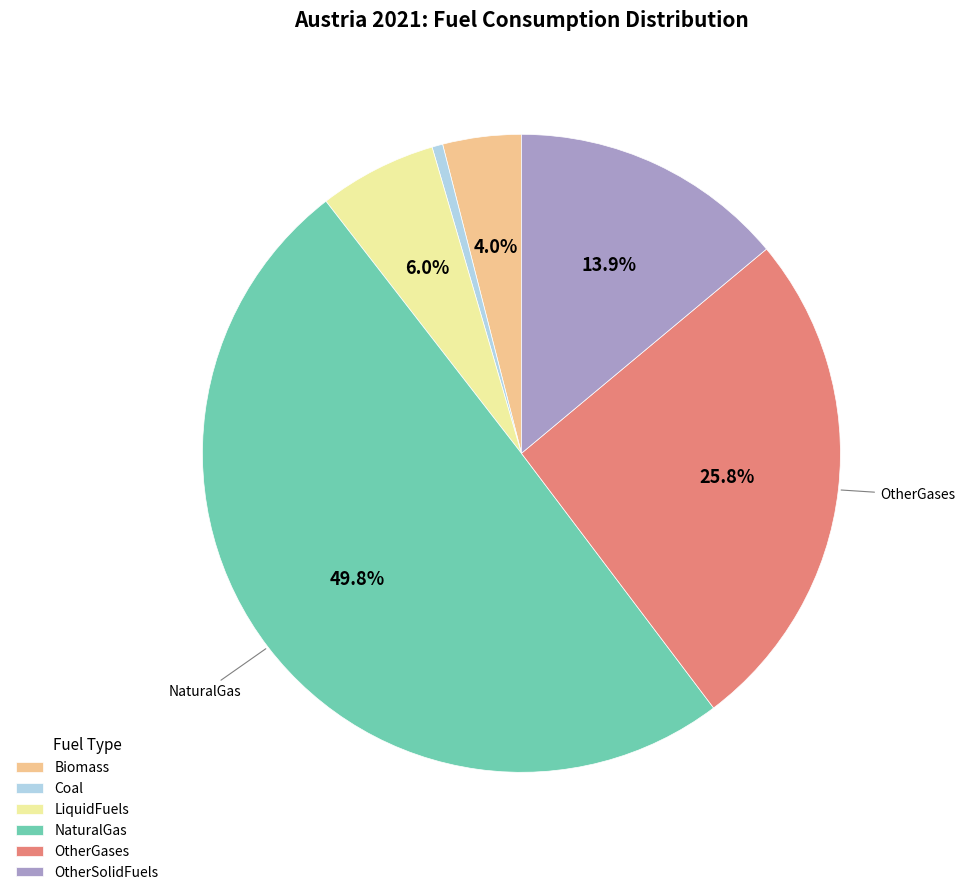

How many slices are in this pie chart?

6